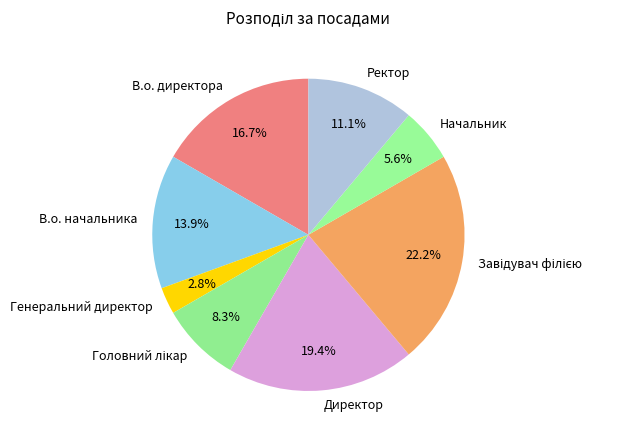

To the nearest percent, what percentage of the pie is Генеральний директор?

3%